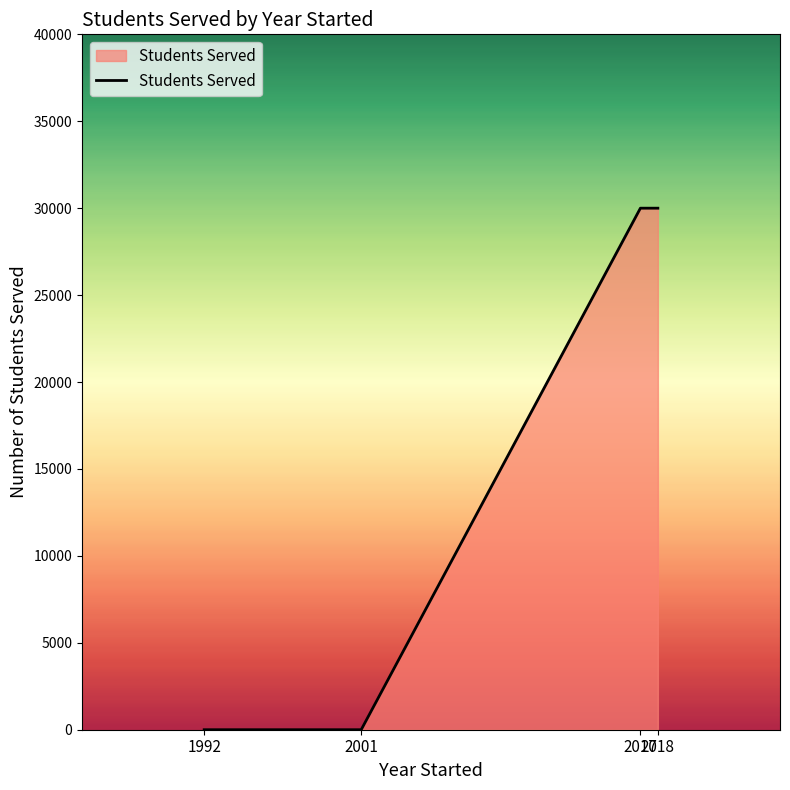

What is the maximum value shown in the chart?

30000